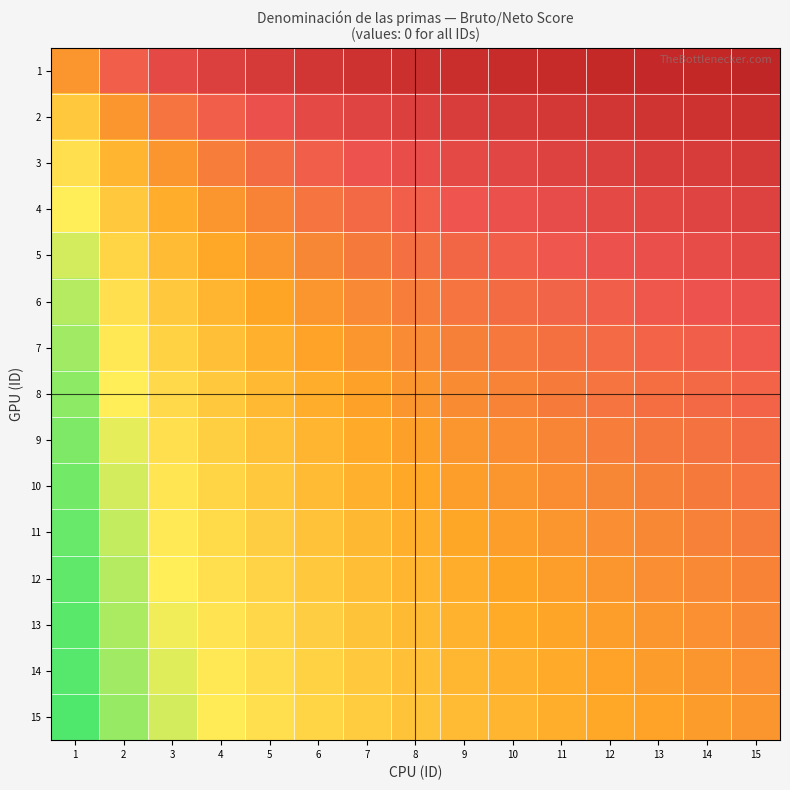

Rank the series at 14 from lowest to highest value.

15, 14, 13, 12, 11, 10, 9, 8, 7, 6, 5, 4, 3, 2, 1